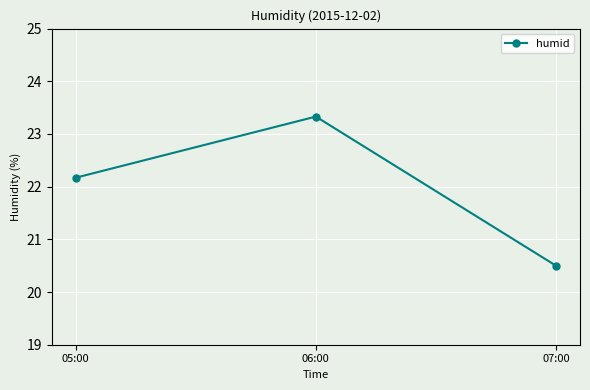

Reading left to right, what are all the values shown in this chart?

05:00=22.2	06:00=23.3	07:00=20.5